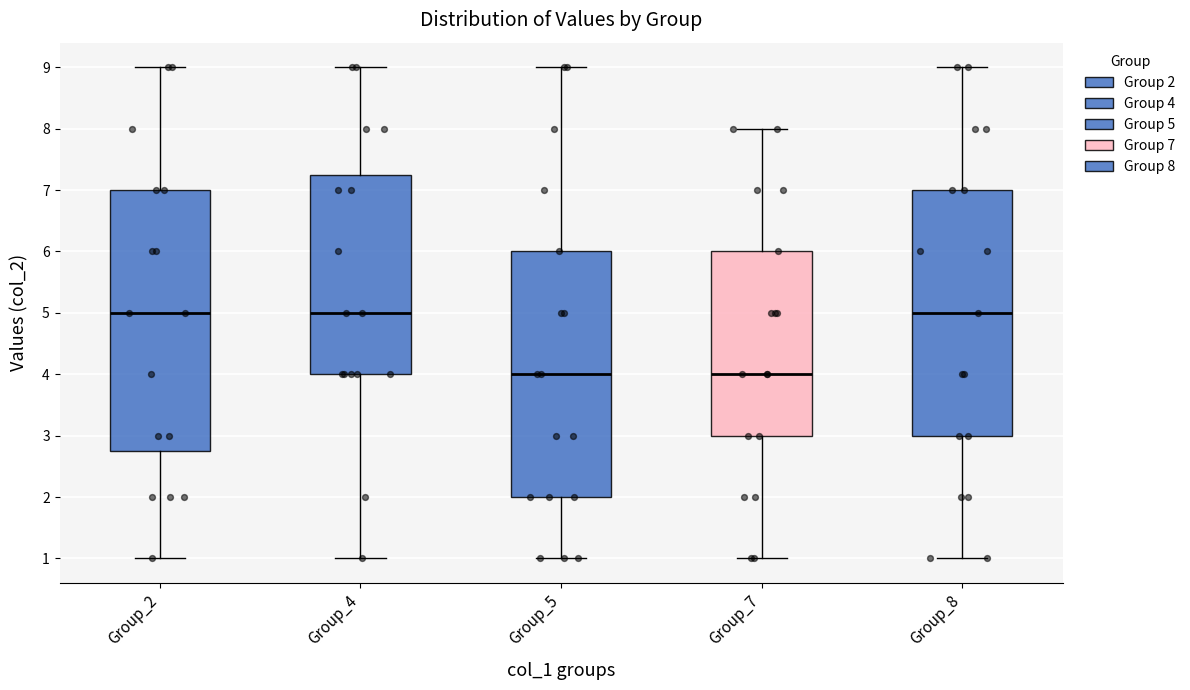

Reading left to right, read every box against the y-axis: the position of its median line, the range the box covers, and the ends of its whiskers. The values are not printed on the chart, so give them approximately, as read against the axis.

Group_2: median 5.0, box 2.8 to 7.0, whiskers 1.0 to 9.0
Group_4: median 5.0, box 4.0 to 7.3, whiskers 1.0 to 9.0
Group_5: median 4.0, box 2.0 to 6.0, whiskers 1.0 to 9.0
Group_7: median 4.0, box 3.0 to 6.0, whiskers 1.0 to 8.0
Group_8: median 5.0, box 3.0 to 7.0, whiskers 1.0 to 9.0